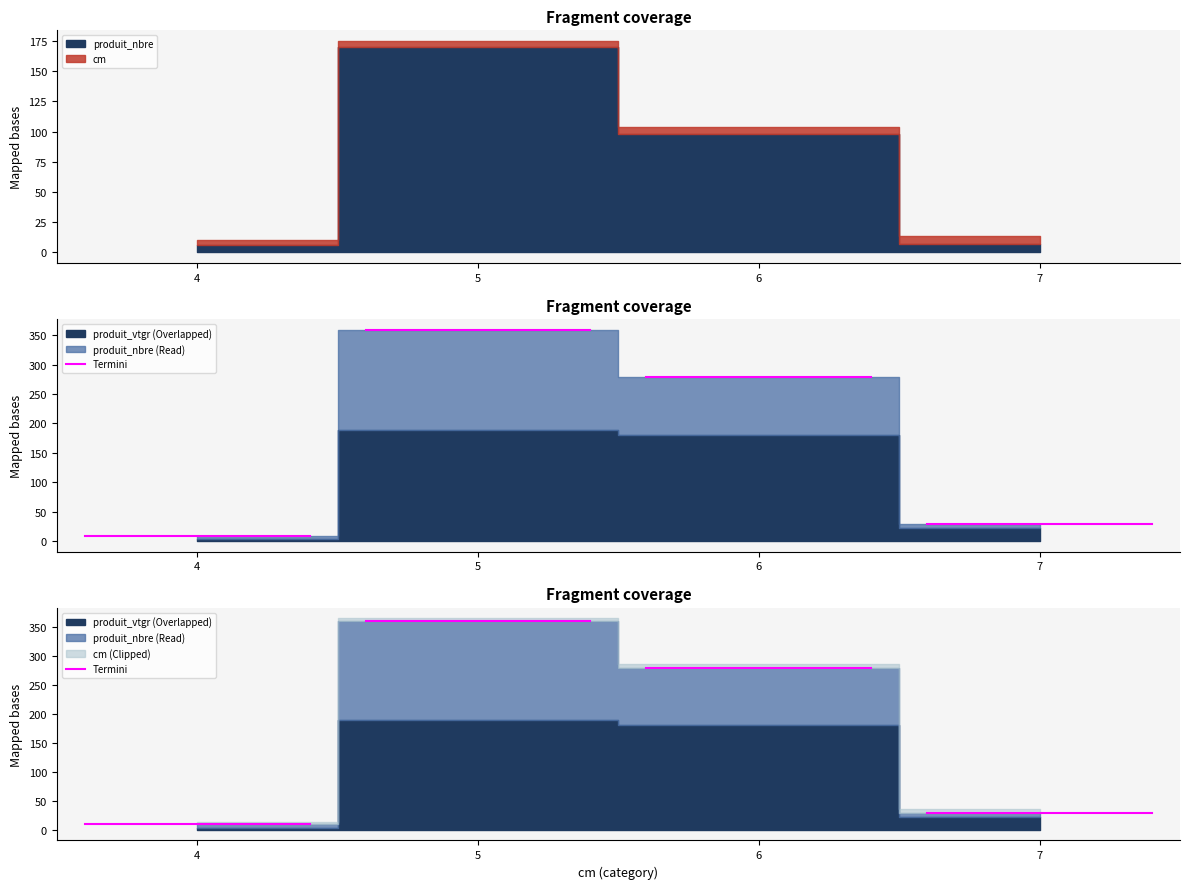

Where is the first local maximum for produit_vtgr?

5